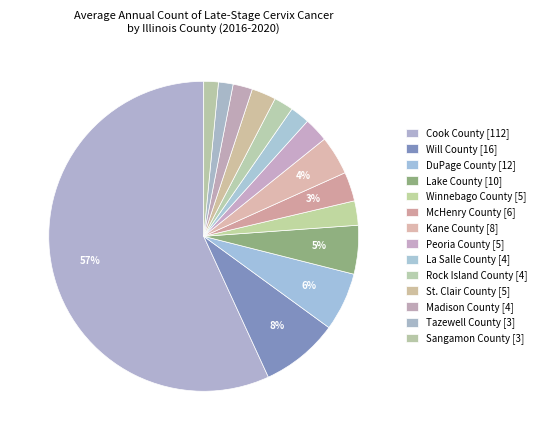

To the nearest percent, what portion does Lake County represent?

5%